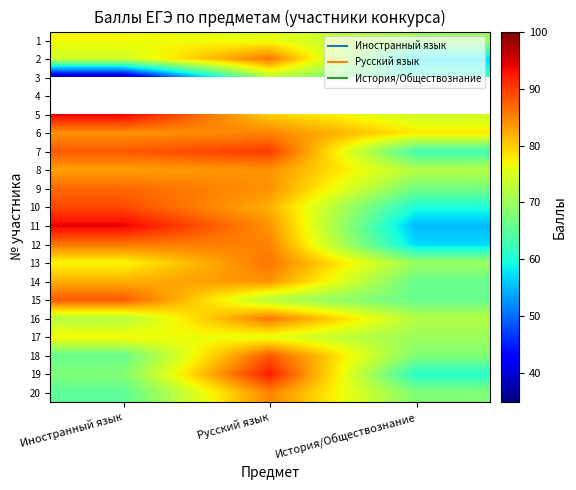

What is the sum of the 17 values at История/Обществознание and Русский язык?

146.0